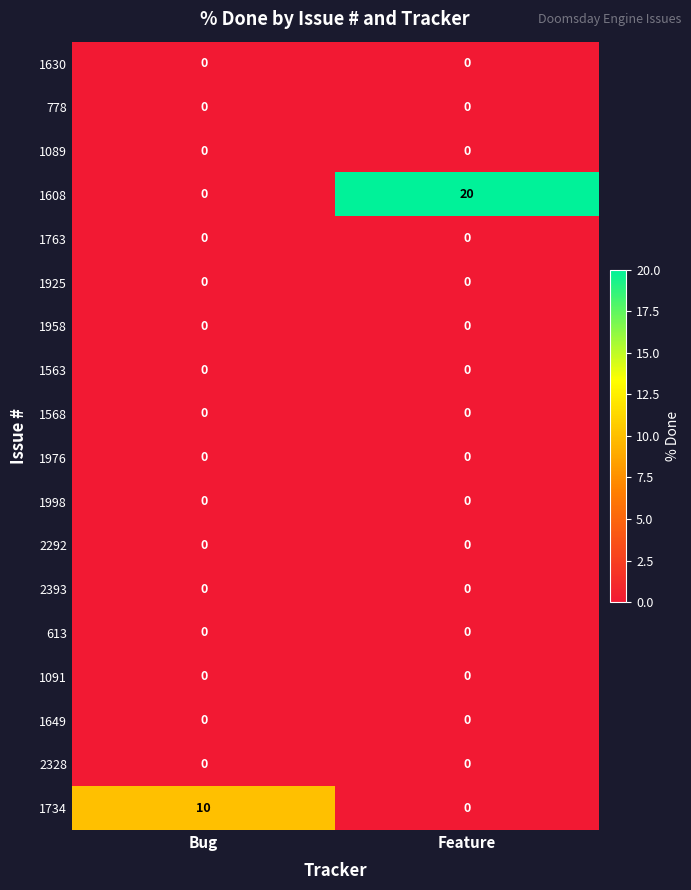

Is it true that 778 equals 0 at Bug?

True